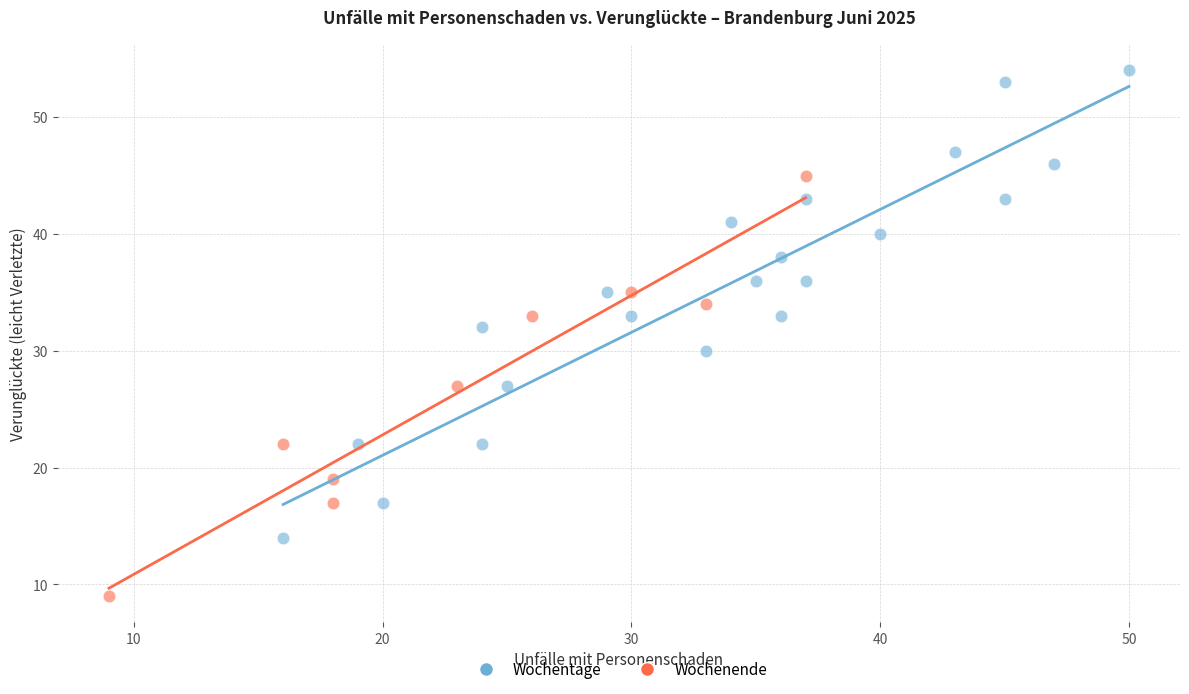

Which series reaches the minimum Y coordinate?

Wochenende